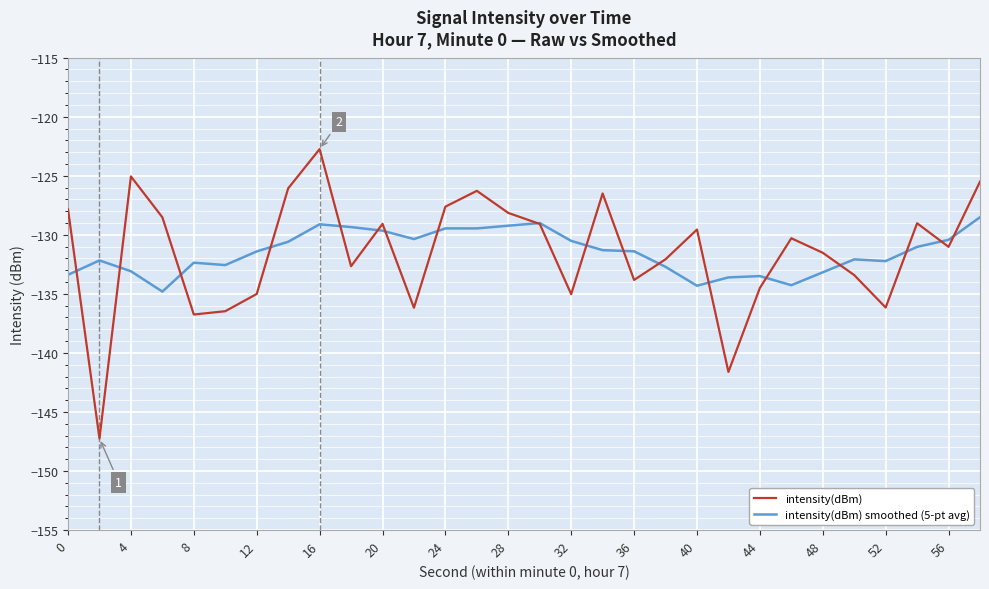

What is the difference between the maximum and minimum values in the intensity(dBm) smoothed (5-pt avg) series?

6.3